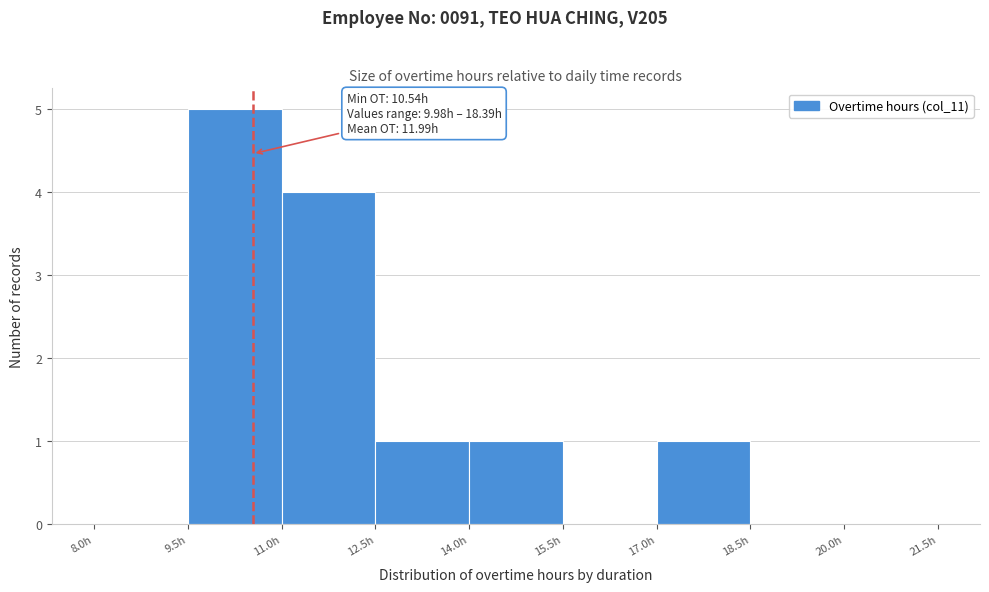

Over which range of the x-axis is the bar tallest?

9.5 to 11.0